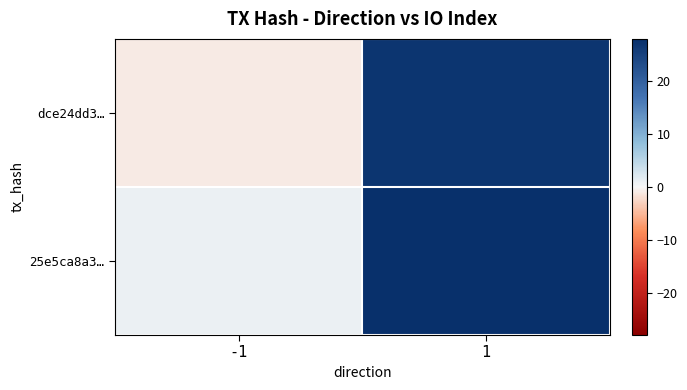

What is the total value across all series at 1?

55